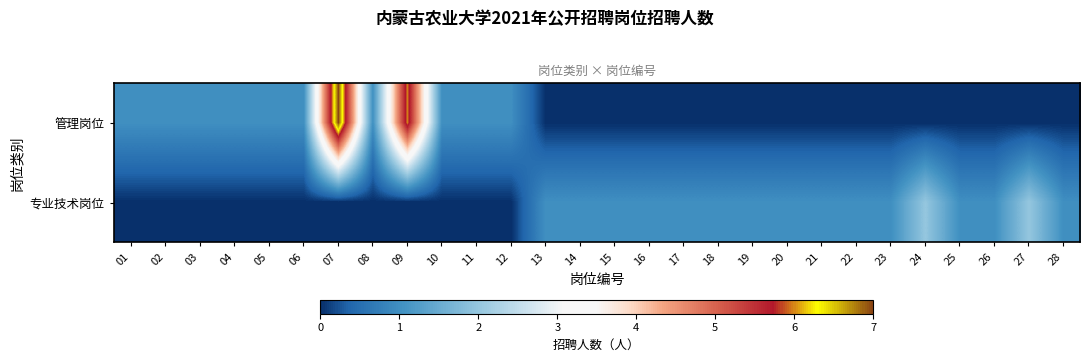

Reading left to right, what are all the values shown in this chart?

管理岗位: 01=1	02=1	03=1	04=1	05=1	06=1	07=7	08=1	09=6	10=1	11=1	12=1	13=0	14=0	15=0	16=0	17=0	18=0	19=0	20=0	21=0	22=0	23=0	24=0	25=0	26=0	27=0	28=0
专业技术岗位: 01=0	02=0	03=0	04=0	05=0	06=0	07=0	08=0	09=0	10=0	11=0	12=0	13=1	14=1	15=1	16=1	17=1	18=1	19=1	20=1	21=1	22=1	23=1	24=2	25=1	26=1	27=2	28=1